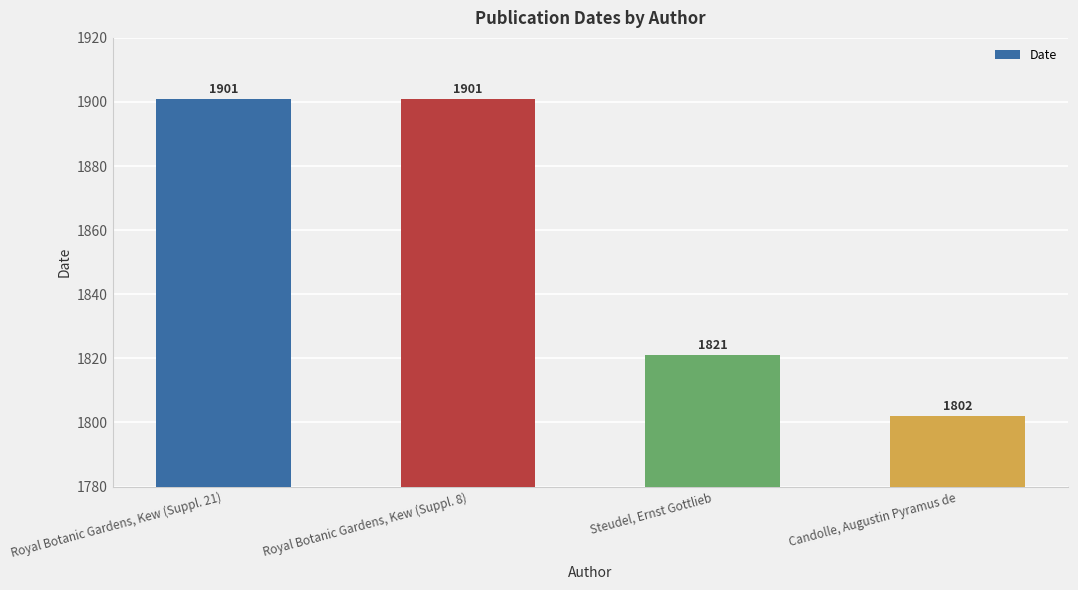

What is the value of the 2nd bar from the left?

1901